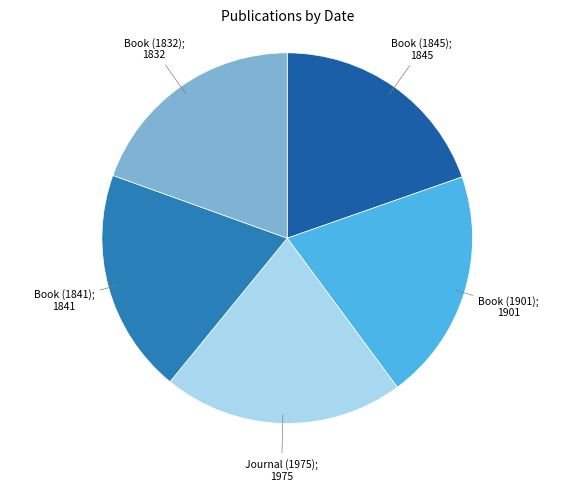

Is there any slice that represents more than half of the pie?

No